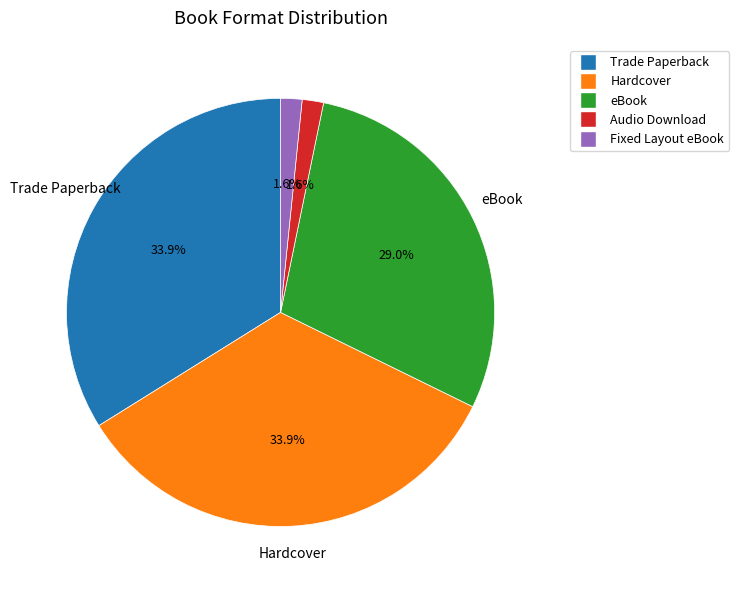

How many slices are in this pie chart?

5